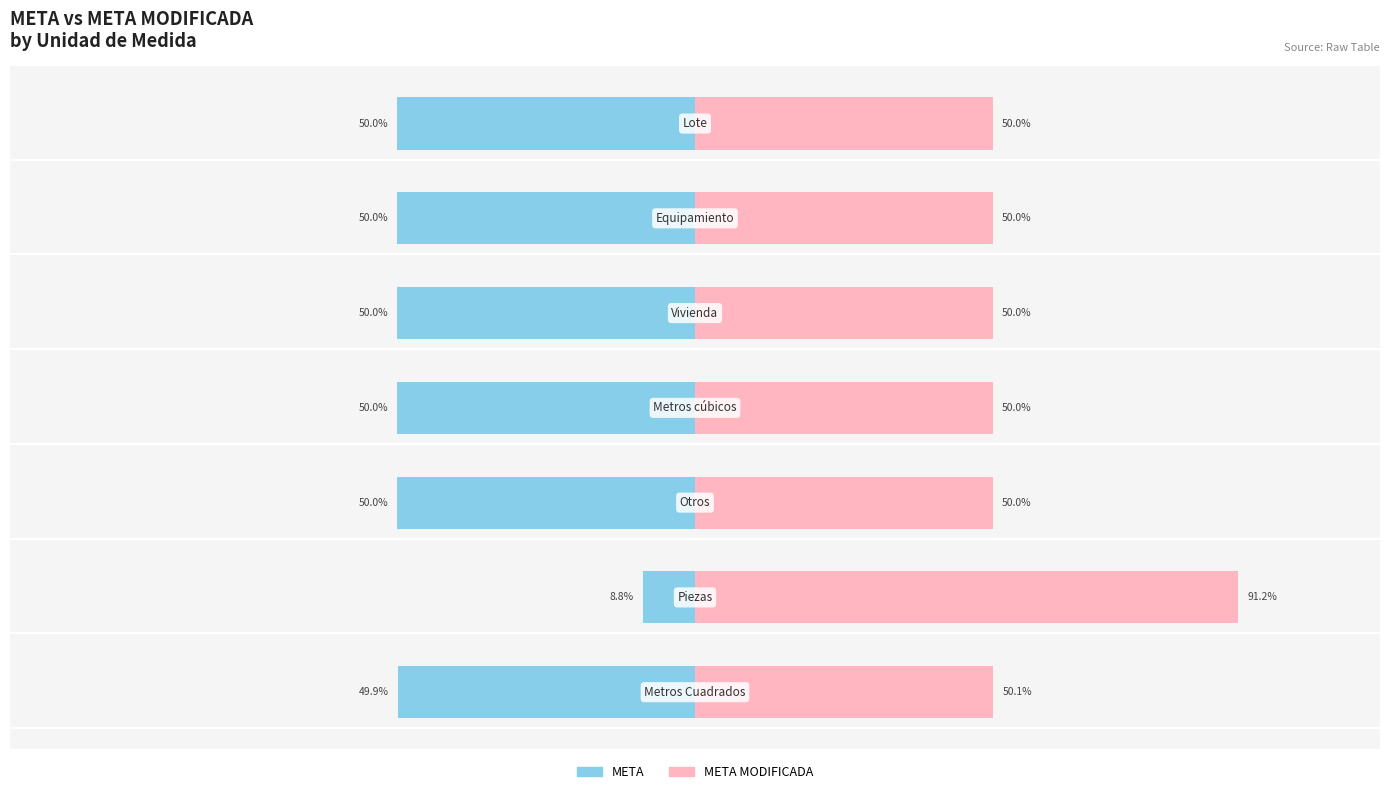

How many categories are shown in the chart?

7